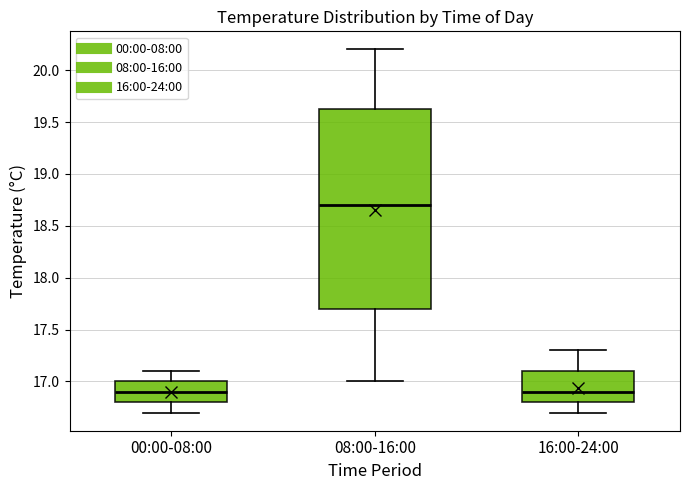

Which box is the tallest, from its lower edge to its upper edge?

08:00-16:00